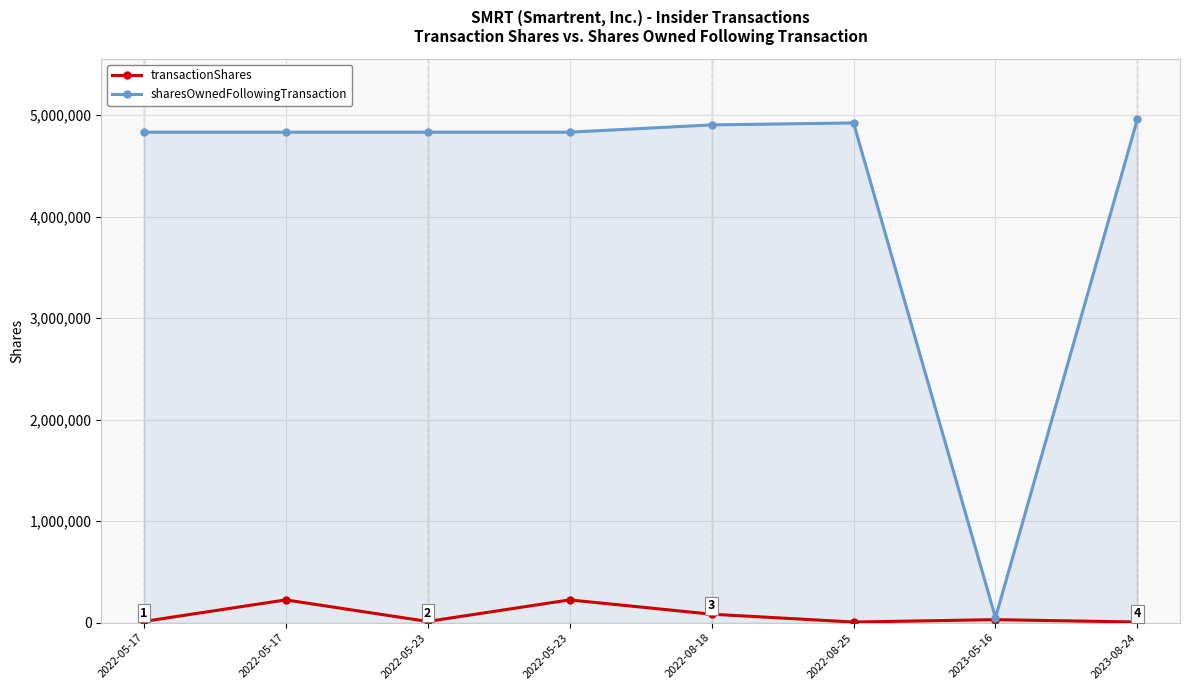

The value of sharesOwnedFollowingTransaction at 2022-08-18 is 4905222. True or false?

True